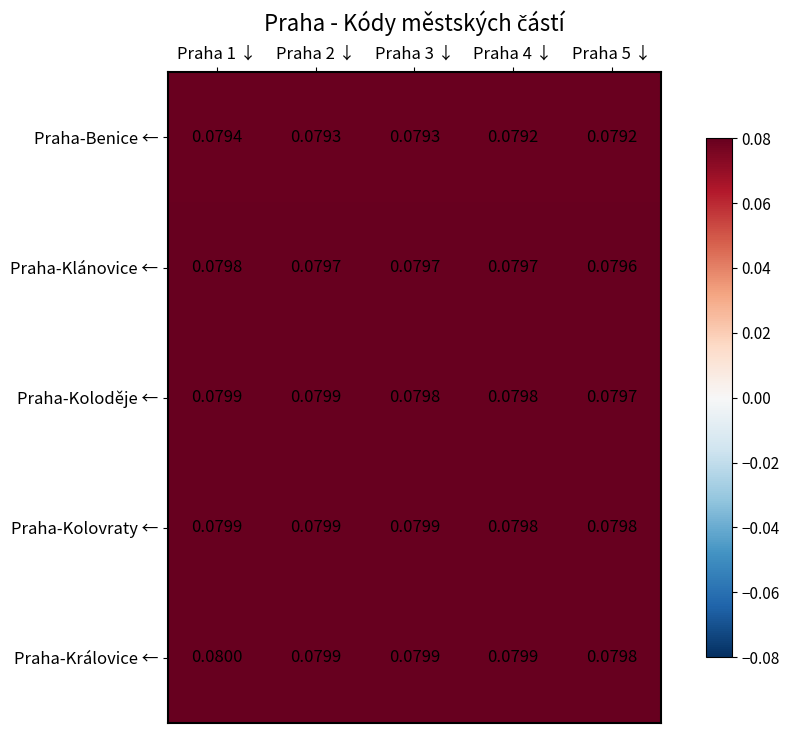

Which series changed the most between Praha 2 ↓ and Praha 3 ↓?

Praha-Koloděje ←